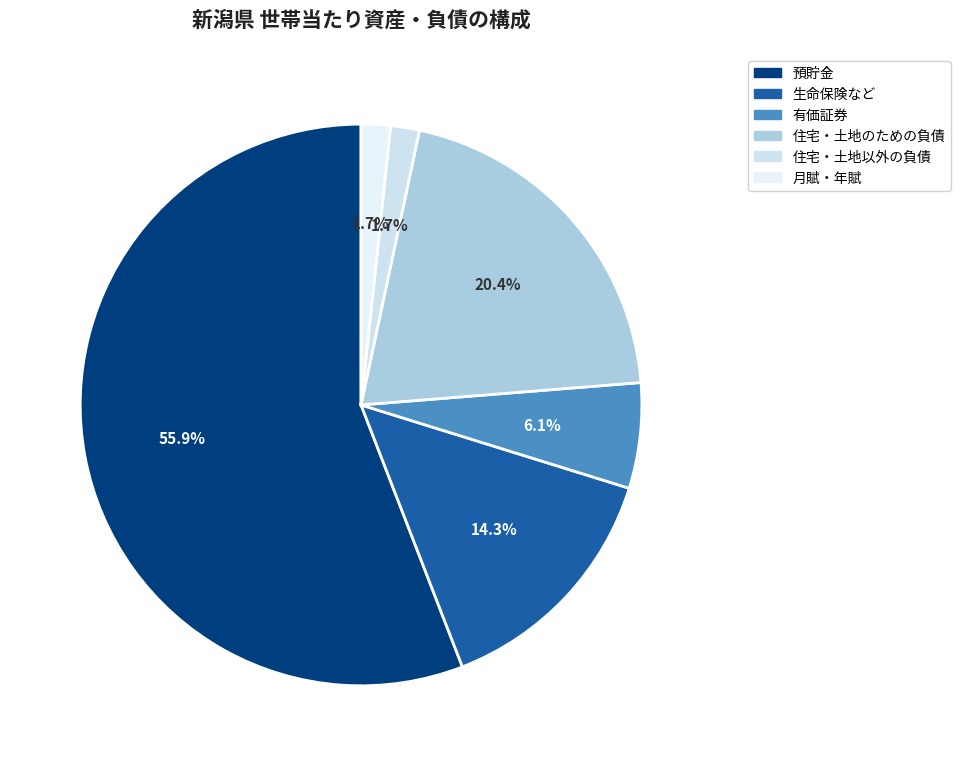

How many slices are in this pie chart?

6